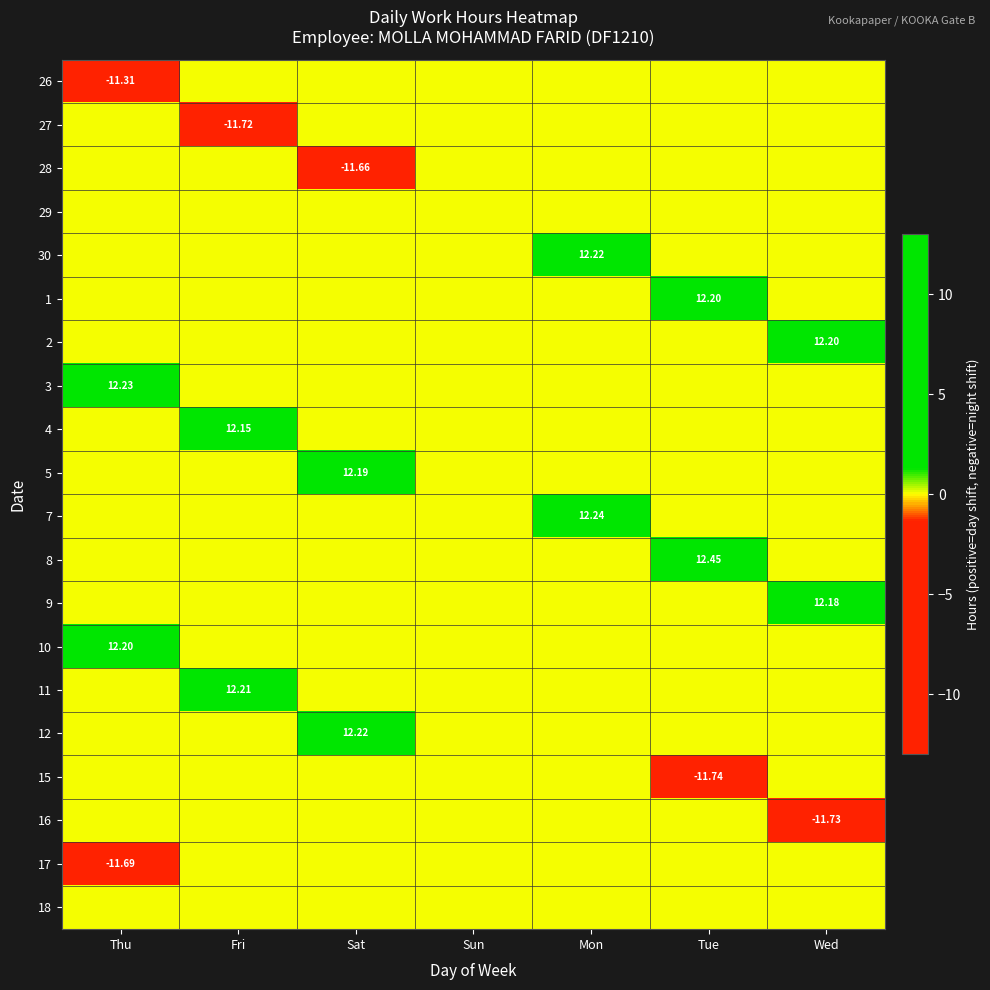

Which has a higher value, Sun or Wed?

Sun